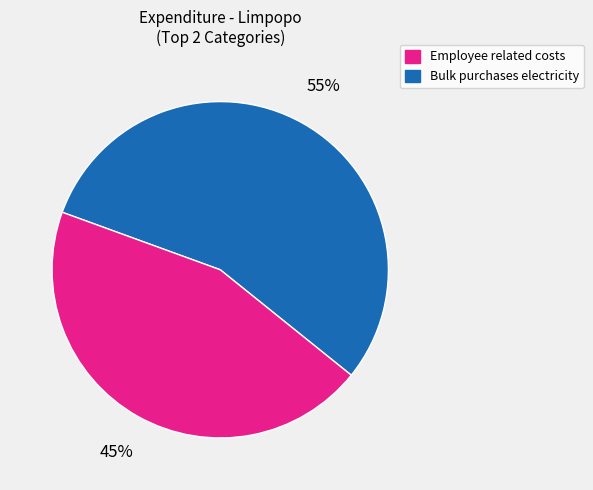

Is there any slice that represents more than half of the pie?

Yes